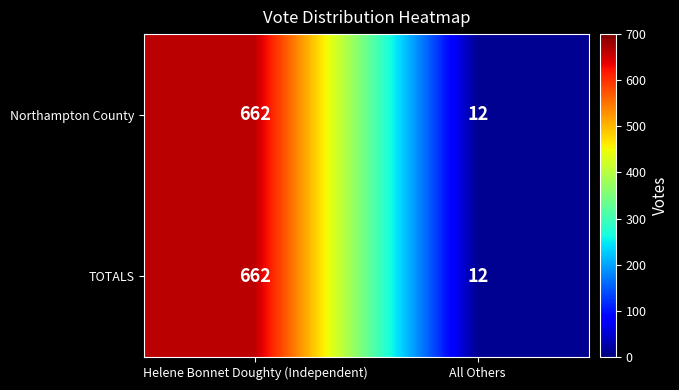

The value of TOTALS at All Others is 8. True or false?

False